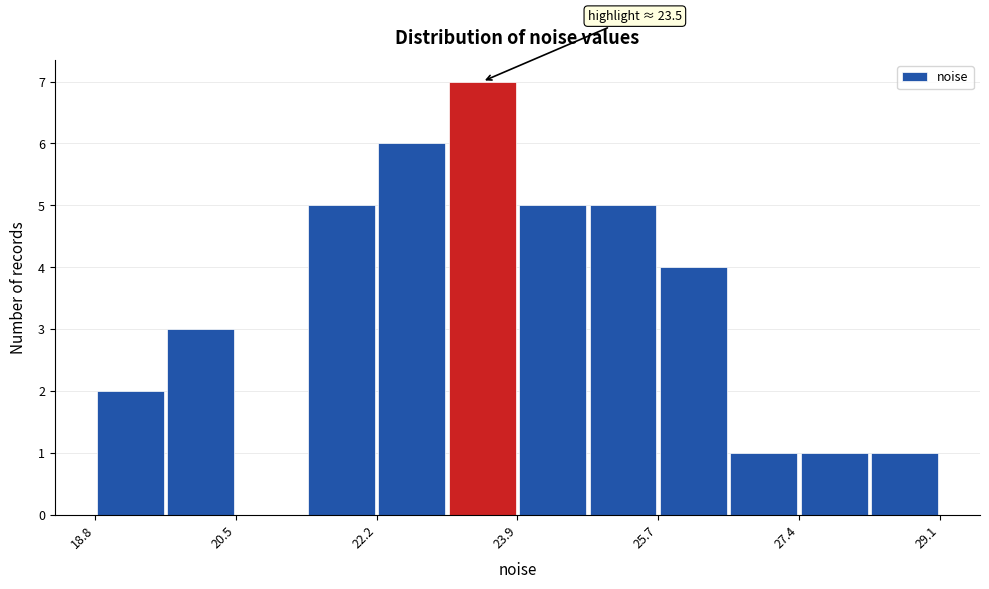

Which range on the x-axis has the tallest bar?

23.0 to 24.0